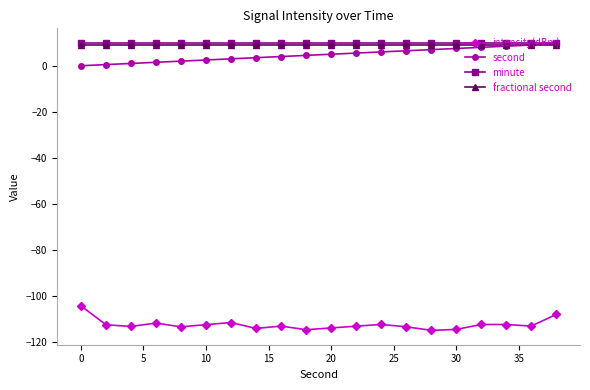

True or false: intensity(dBm) has more than 2 points higher than both neighbors.

True